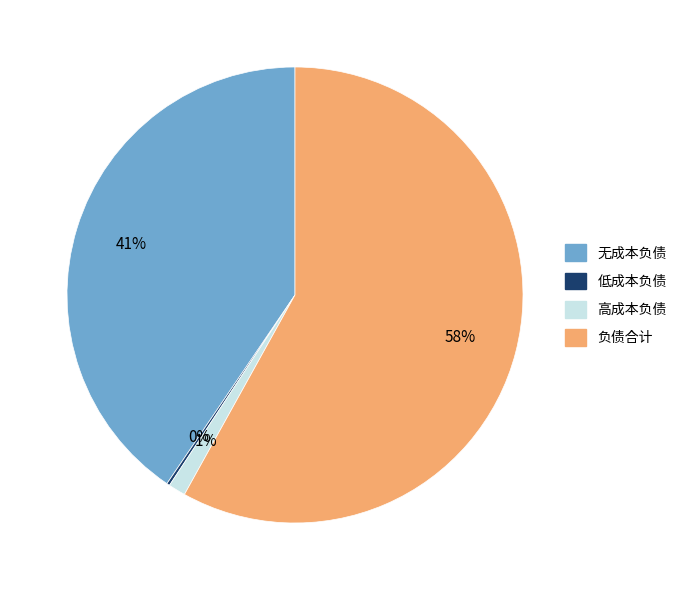

What is the majority slice?

负债合计